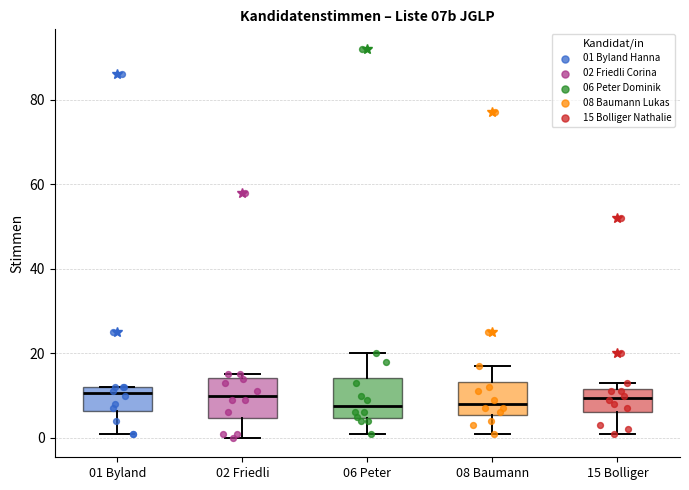

Reading left to right, transcribe this box plot: for each box, give where its median line is, the range the box spans, and where its two whiskers end, as read against the y-axis. The values are not printed on the chart, so give them approximately, as read against the axis.

01 Byland: median 10, box 6 to 12, whiskers 2 to 12
02 Friedli: median 10, box 4 to 14, whiskers 0 to 16
06 Peter: median 8, box 4 to 14, whiskers 2 to 20
08 Baumann: median 8, box 6 to 14, whiskers 2 to 18
15 Bolliger: median 10, box 6 to 12, whiskers 2 to 14